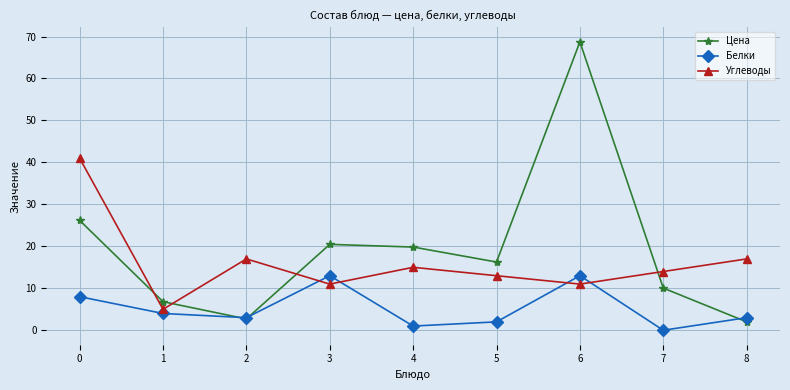

What is the difference between the second highest and second lowest values in the Углеводы series?

6.0